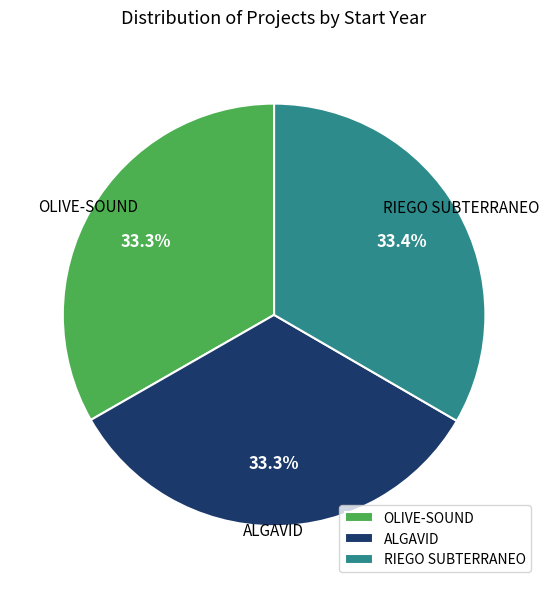

Does OLIVE-SOUND account for over 50% of the chart?

No